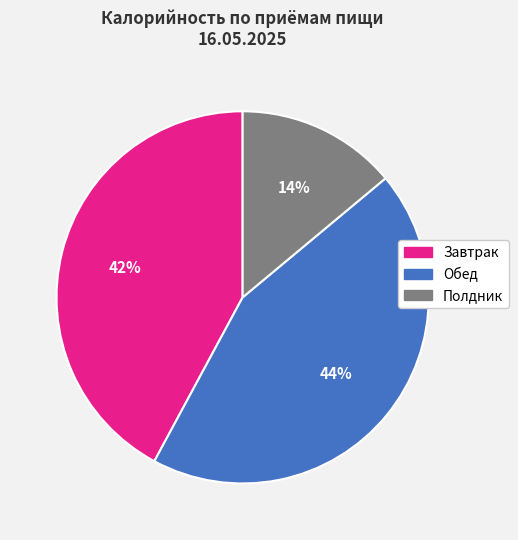

To the nearest percent, what is the average slice percentage?

33%